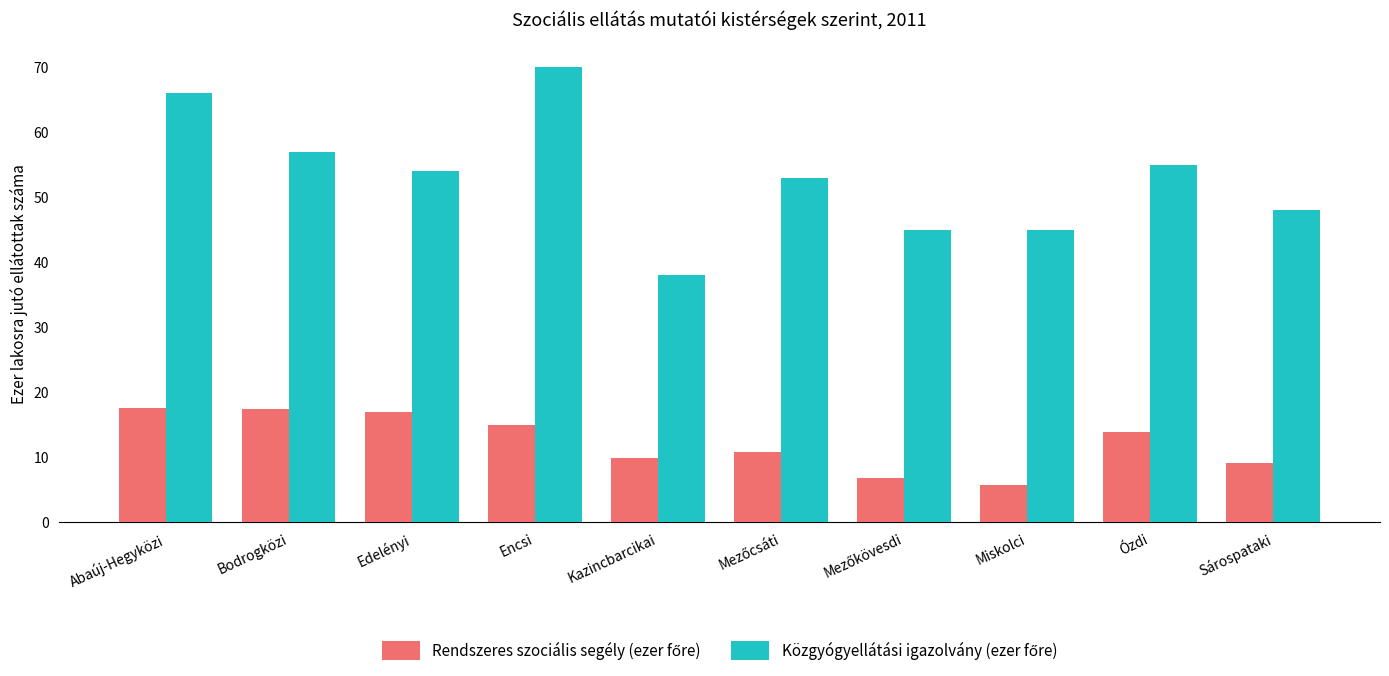

What is the difference between the highest and lowest values at Bodrogközi?

39.5